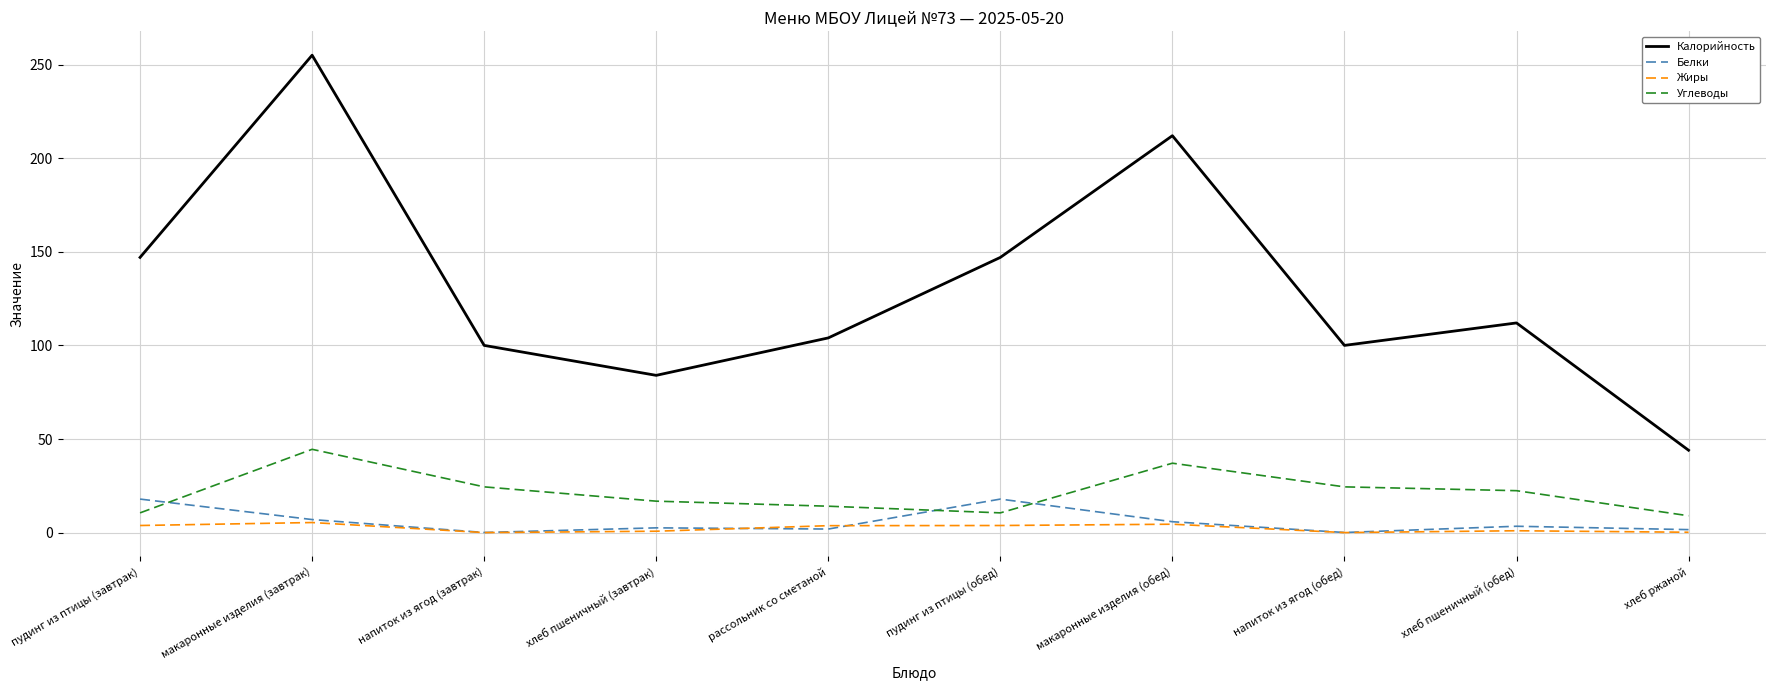

What are all the series names shown in the legend?

Калорийность, Белки, Жиры, Углеводы